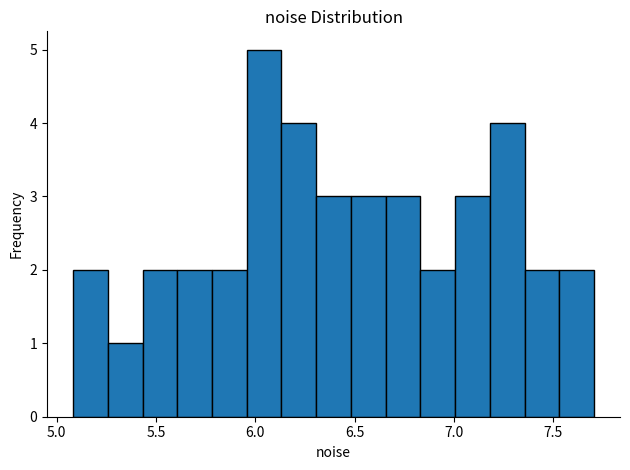

Around what value on the x-axis is the tallest bar? Give the approximate position of its centre, as read against the axis.

6.05